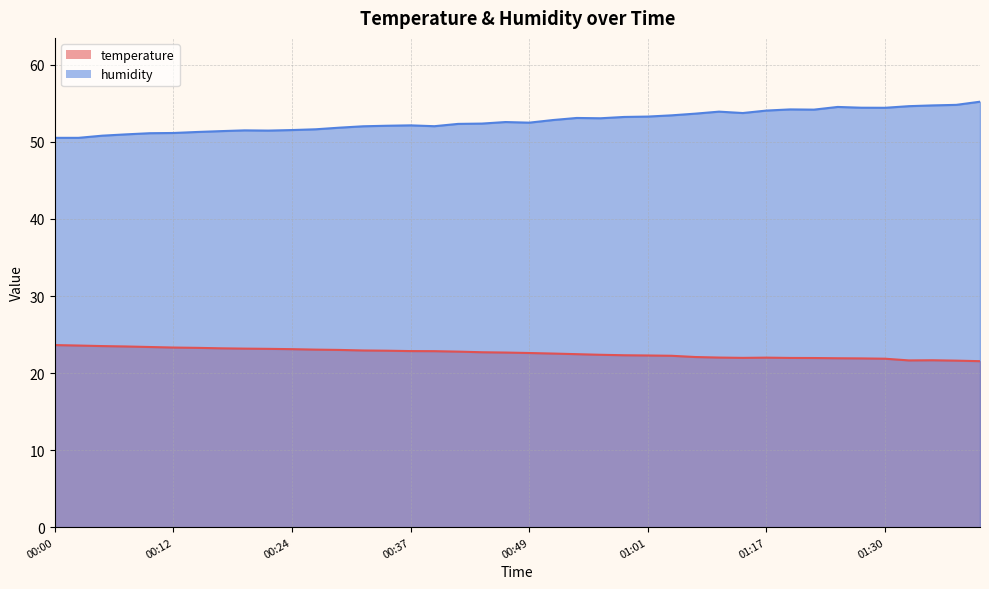

At which category is the sum across all series the highest?

01:45